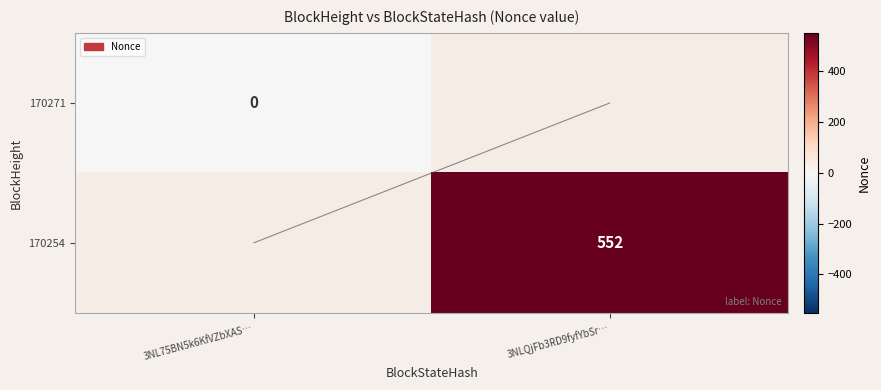

What is the approximate value of 170254 at 3NLQjFb3RD9fyfYbSr…?

552.0